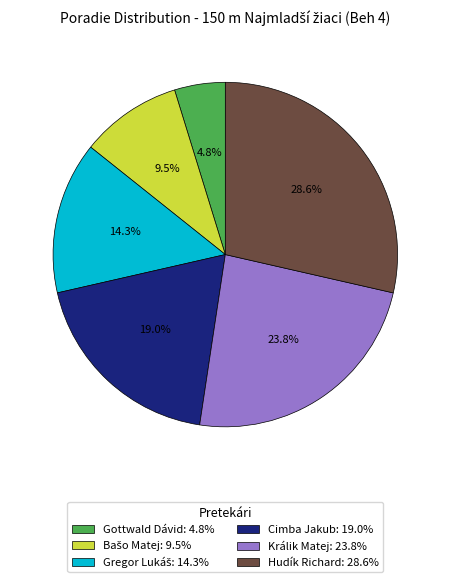

Is there a majority slice in this chart?

No